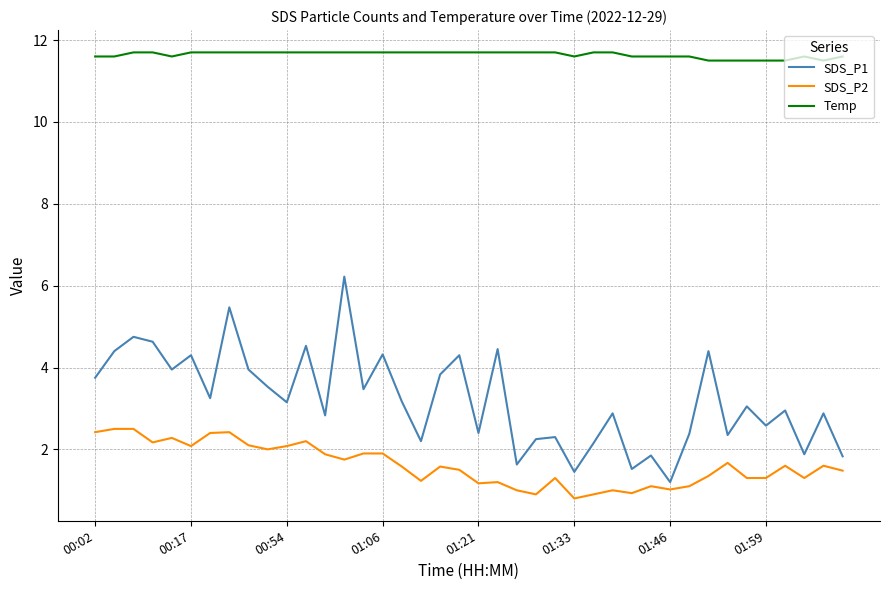

Which series has the largest total across all categories?

Temp